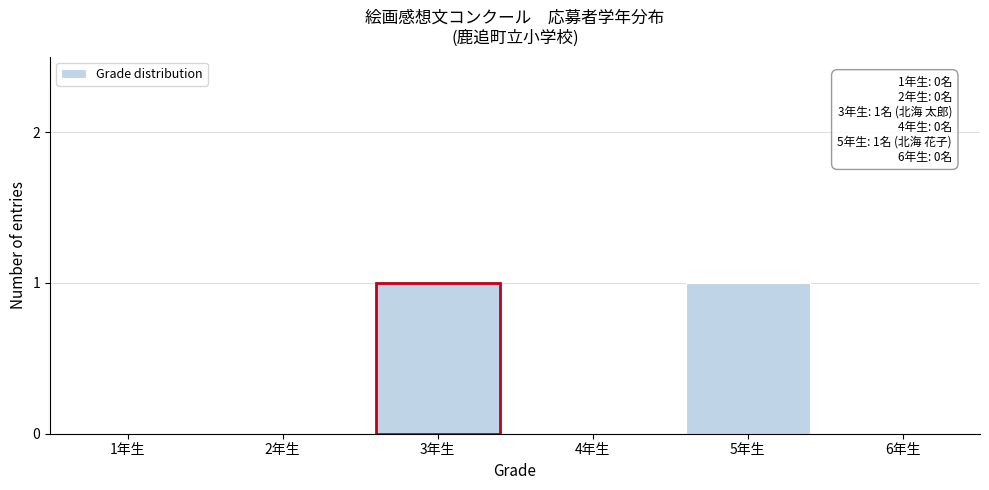

Reading right to left, transcribe all the data shown in this chart.

6年生=0	5年生=1	4年生=0	3年生=1	2年生=0	1年生=0